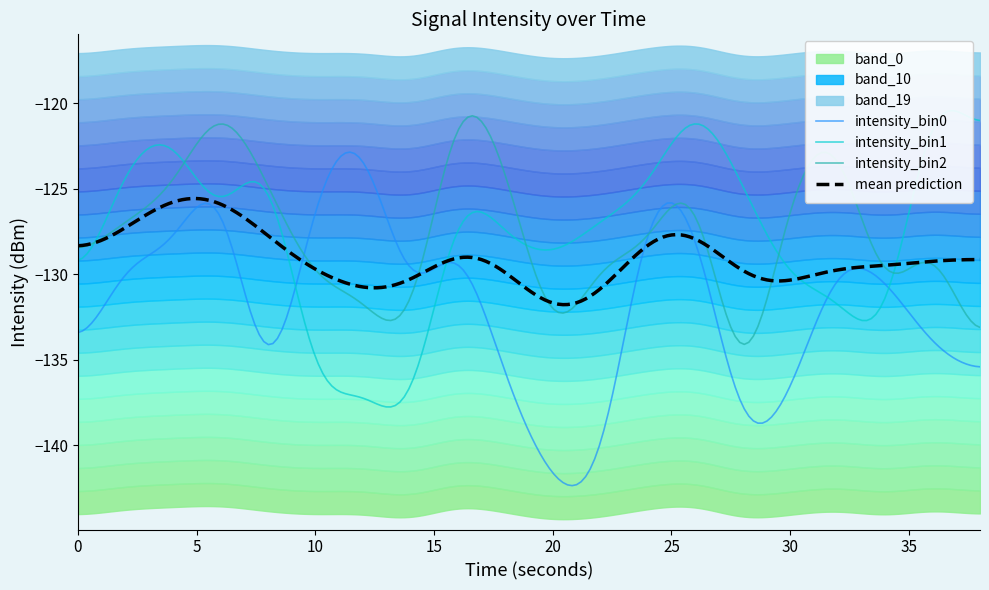

What is the difference between the maximum and second lowest values in the intensity_bin2 series?

13.3